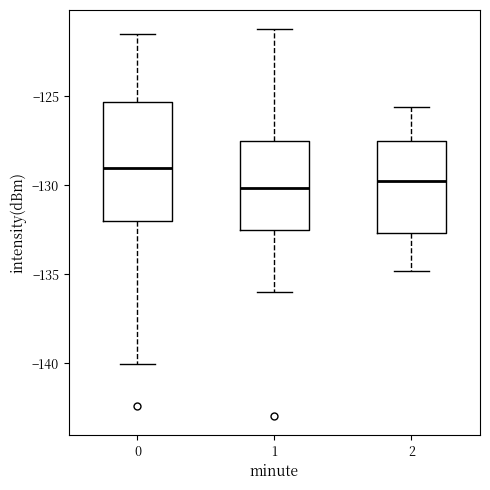

Reading left to right, transcribe this box plot: for each box, give where its median line is, the range the box spans, and where its two whiskers end, as read against the y-axis. The values are not printed on the chart, so give them approximately, as read against the axis.

0: median -129.0, box -132.0 to -125.5, whiskers -140.0 to -121.5
1: median -130.0, box -132.5 to -127.5, whiskers -136.0 to -121.0
2: median -130.0, box -132.5 to -127.5, whiskers -135.0 to -125.5